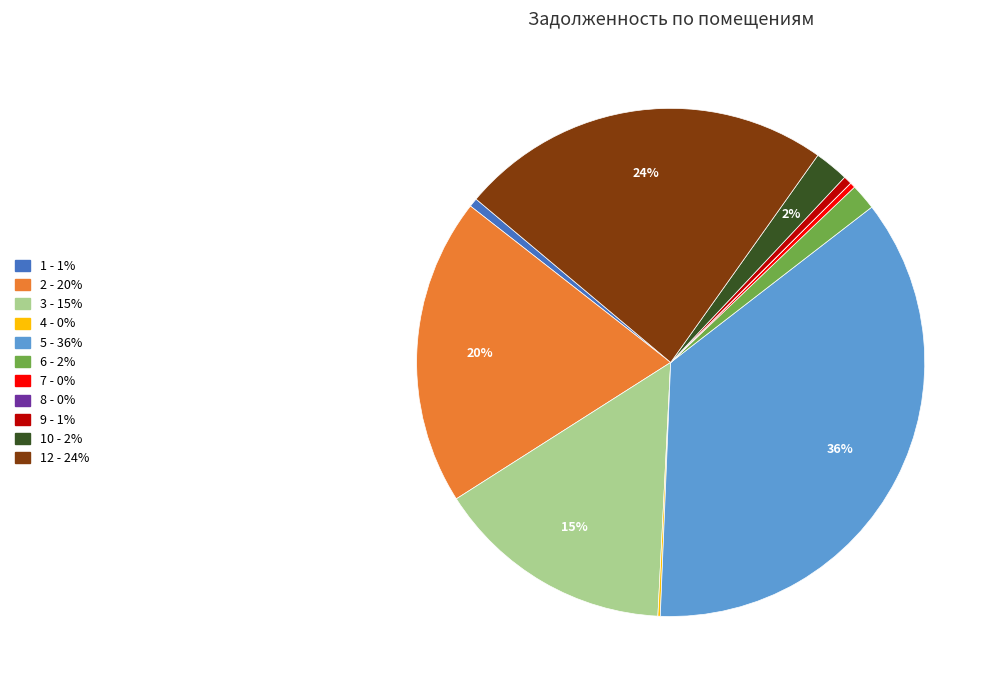

To the nearest percent, what is the difference between the largest and smallest slice percentages?

36%